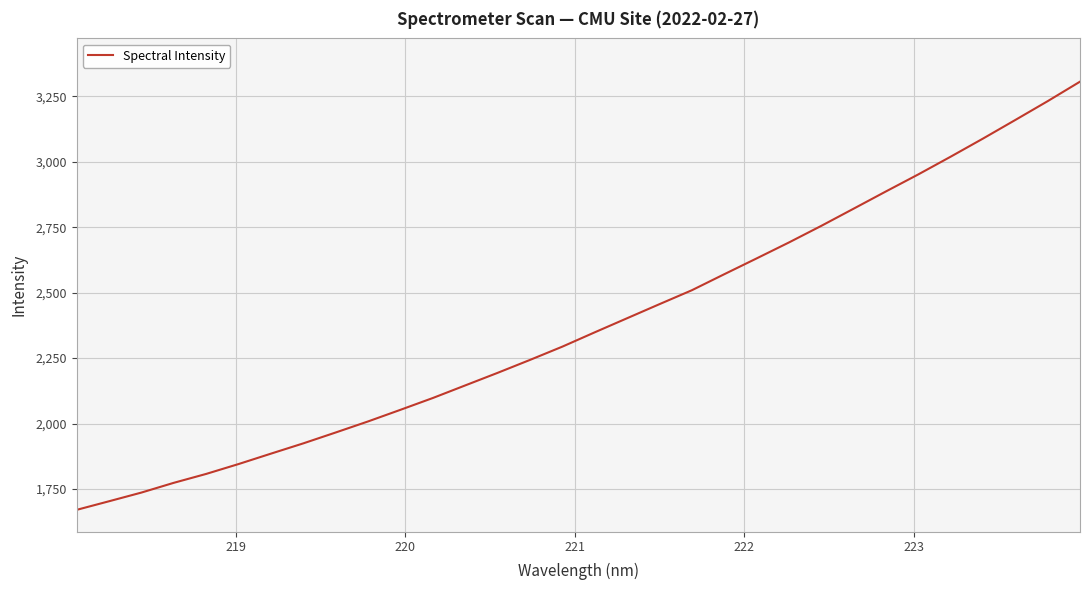

What is the minimum value shown in the chart?

1670.0